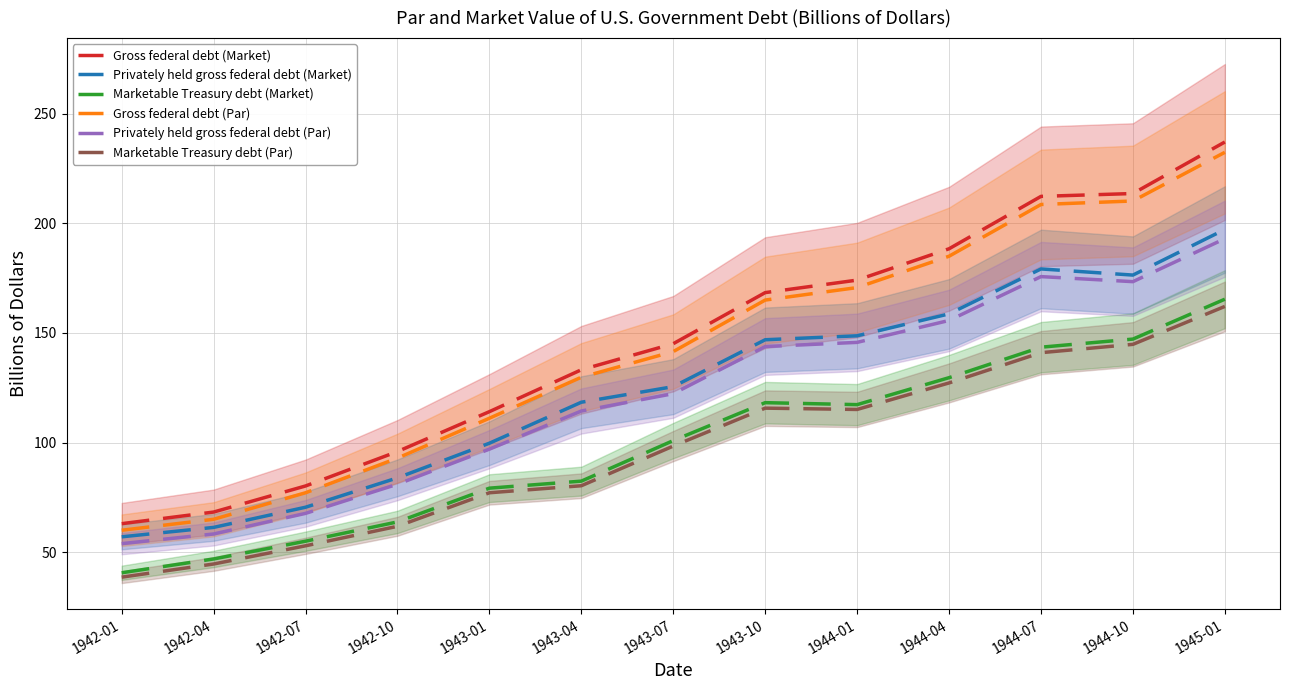

Which series has the largest total across all categories?

Gross federal debt (Market)